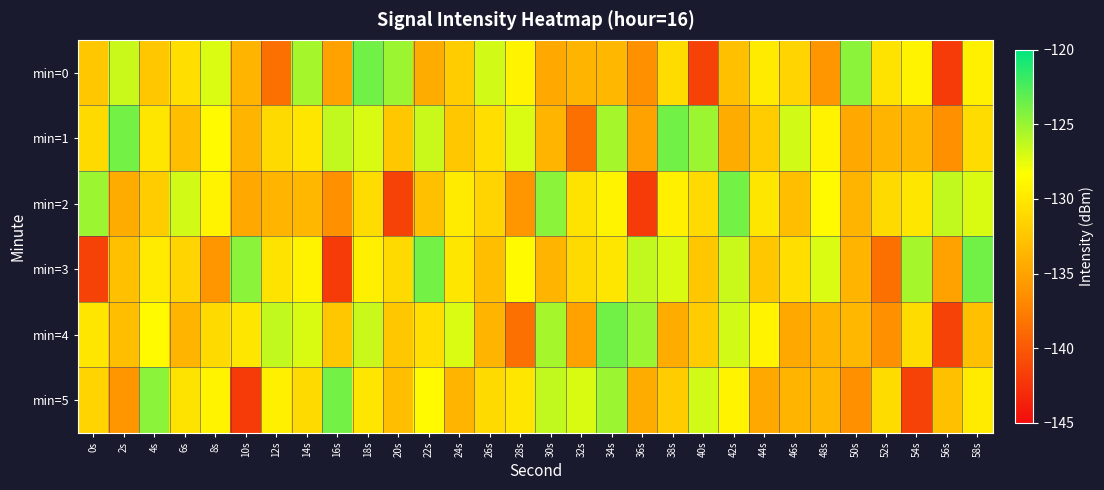

Reading left to right, extract all data points from this chart.

min=0: 0s=-132.3	2s=-126.5	4s=-132.4	6s=-130.7	8s=-127.1	10s=-133.6	12s=-138.5	14s=-125.4	16s=-135.1	18s=-123.8	20s=-125.1	22s=-134.3	24s=-132.0	26s=-126.8	28s=-129.2	30s=-134.6	32s=-133.6	34s=-133.6	36s=-136.4	38s=-130.8	40s=-141.4	42s=-132.9	44s=-129.8	46s=-131.4	48s=-135.9	50s=-124.6	52s=-130.3	54s=-129.2	56s=-141.9	58s=-129.4
min=1: 0s=-131.0	2s=-123.8	4s=-130.1	6s=-133.0	8s=-128.7	10s=-133.6	12s=-131.0	14s=-130.1	16s=-126.3	18s=-127.1	20s=-132.3	22s=-126.5	24s=-132.4	26s=-130.7	28s=-127.1	30s=-133.6	32s=-138.5	34s=-125.4	36s=-135.1	38s=-123.8	40s=-125.1	42s=-134.3	44s=-132.0	46s=-126.8	48s=-129.2	50s=-134.6	52s=-133.6	54s=-133.6	56s=-136.4	58s=-130.8
min=2: 0s=-125.1	2s=-134.3	4s=-132.0	6s=-126.8	8s=-129.2	10s=-134.6	12s=-133.6	14s=-133.6	16s=-136.4	18s=-130.8	20s=-141.4	22s=-132.9	24s=-129.8	26s=-131.4	28s=-135.9	30s=-124.6	32s=-130.3	34s=-129.2	36s=-141.9	38s=-129.4	40s=-131.0	42s=-123.8	44s=-130.1	46s=-133.0	48s=-128.7	50s=-133.6	52s=-131.0	54s=-130.1	56s=-126.3	58s=-127.1
min=3: 0s=-141.4	2s=-132.9	4s=-129.8	6s=-131.4	8s=-135.9	10s=-124.6	12s=-130.3	14s=-129.2	16s=-141.9	18s=-129.4	20s=-131.0	22s=-123.8	24s=-130.1	26s=-133.0	28s=-128.7	30s=-133.6	32s=-131.0	34s=-130.1	36s=-126.3	38s=-127.1	40s=-132.3	42s=-126.5	44s=-132.4	46s=-130.7	48s=-127.1	50s=-133.6	52s=-138.5	54s=-125.4	56s=-135.1	58s=-123.8
min=4: 0s=-130.1	2s=-133.0	4s=-128.7	6s=-133.6	8s=-131.0	10s=-130.1	12s=-126.3	14s=-127.1	16s=-132.3	18s=-126.5	20s=-132.4	22s=-130.7	24s=-127.1	26s=-133.6	28s=-138.5	30s=-125.4	32s=-135.1	34s=-123.8	36s=-125.1	38s=-134.3	40s=-132.0	42s=-126.8	44s=-129.2	46s=-134.6	48s=-133.6	50s=-133.6	52s=-136.4	54s=-130.8	56s=-141.4	58s=-132.9
min=5: 0s=-131.4	2s=-135.9	4s=-124.6	6s=-130.3	8s=-129.2	10s=-141.9	12s=-129.4	14s=-131.0	16s=-123.8	18s=-130.1	20s=-133.0	22s=-128.7	24s=-133.6	26s=-131.0	28s=-130.1	30s=-126.3	32s=-127.1	34s=-125.1	36s=-134.3	38s=-132.0	40s=-126.8	42s=-129.2	44s=-134.6	46s=-133.6	48s=-133.6	50s=-136.4	52s=-130.8	54s=-141.4	56s=-132.9	58s=-129.8